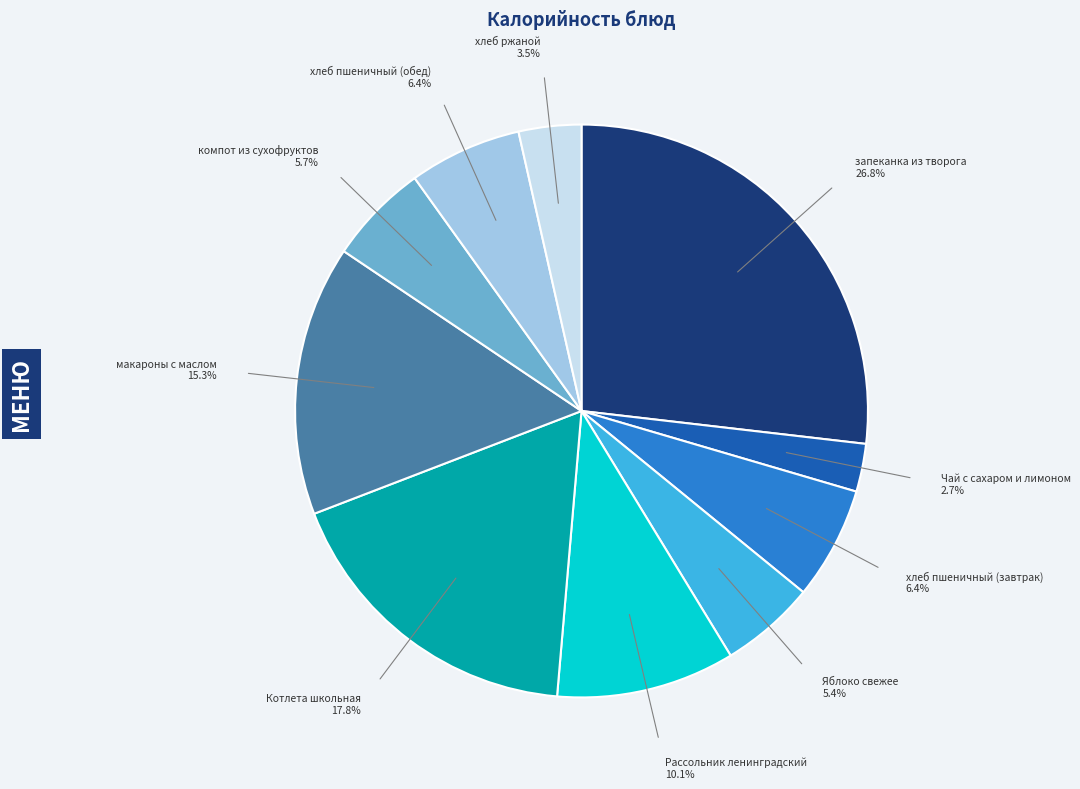

Count the number of slices in the pie.

10